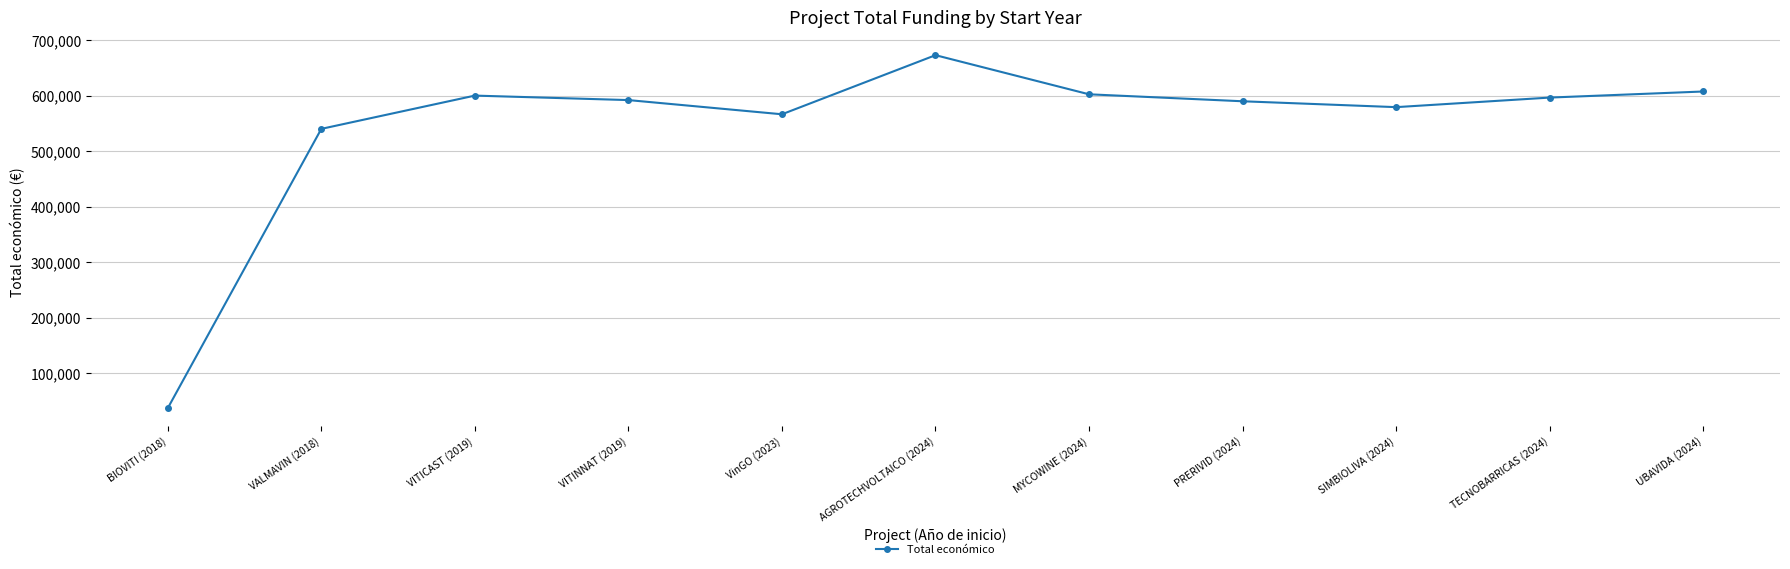

What is the label of the 2nd point from the left?

VALMAVIN (2018)